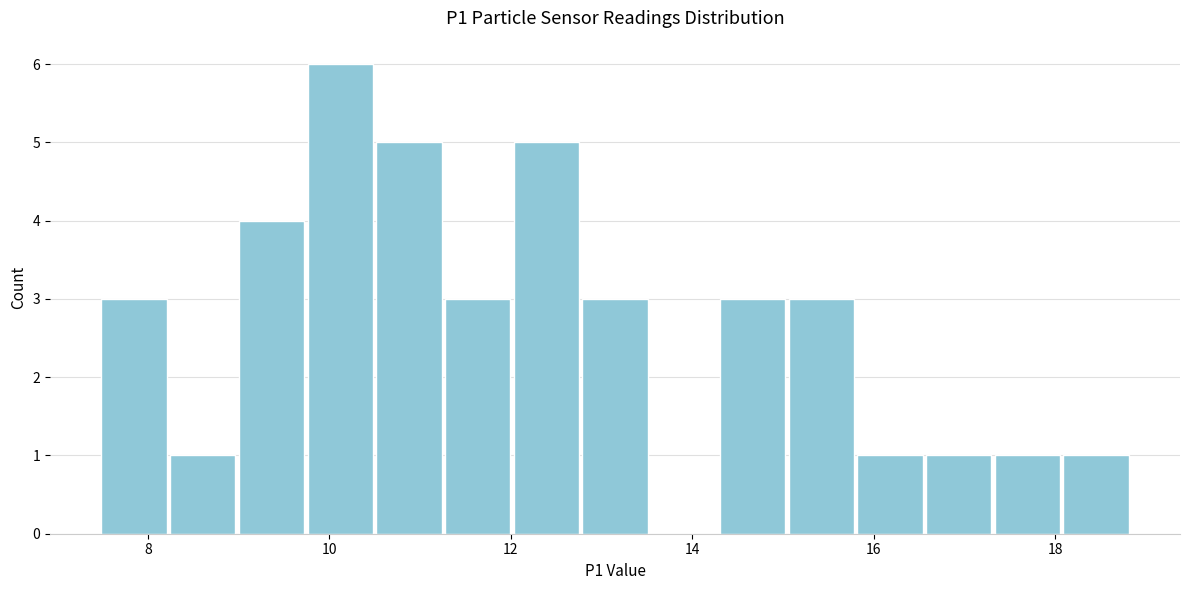

Read against the x-axis, roughly where is the centre of the tallest bar?

10.2